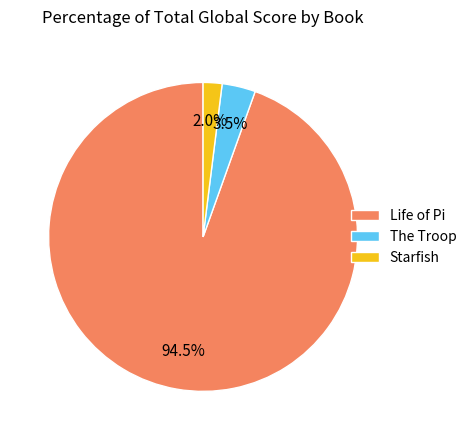

Combined, what portion of the pie is The Troop and Starfish?

5.5%